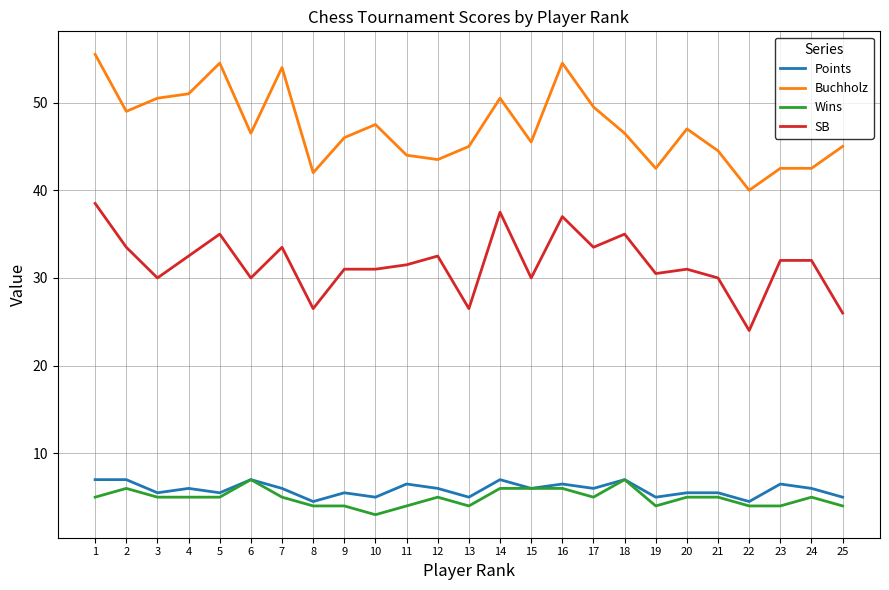

The value of Points at 23 is 9.9. True or false?

False